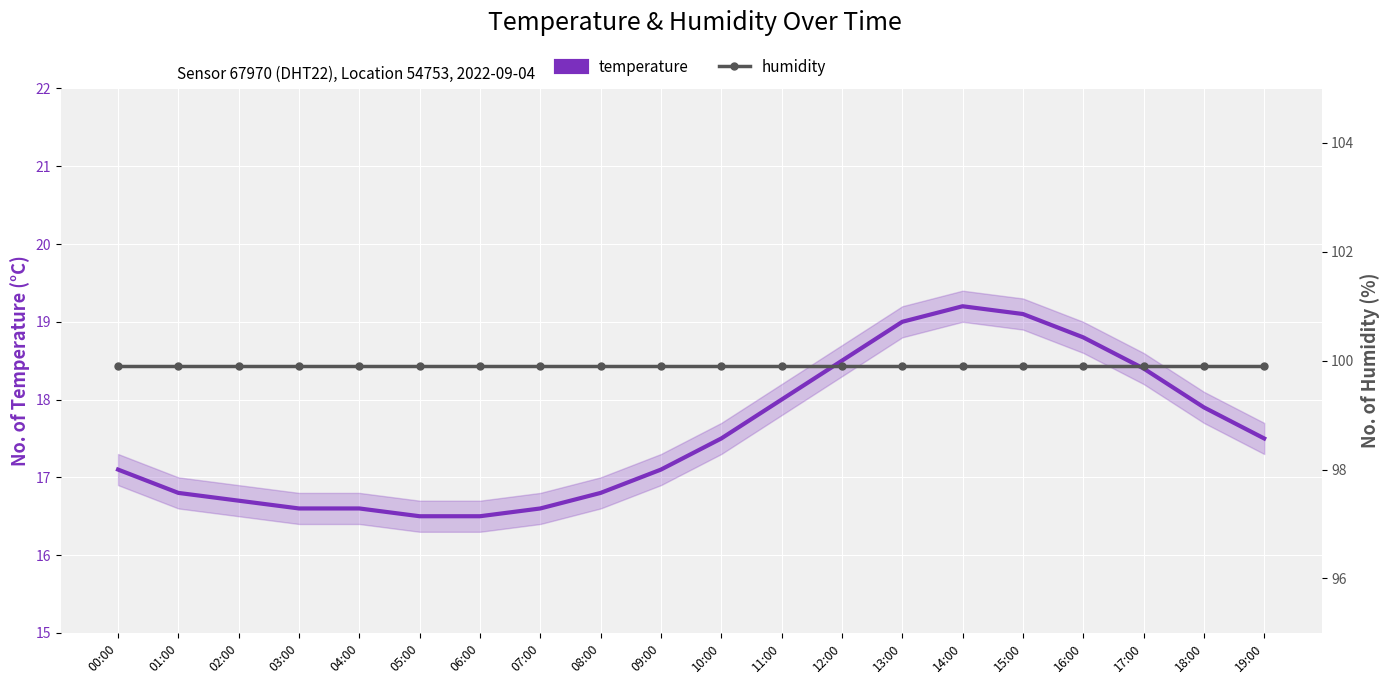

Which category has the highest value across all series?

00:00